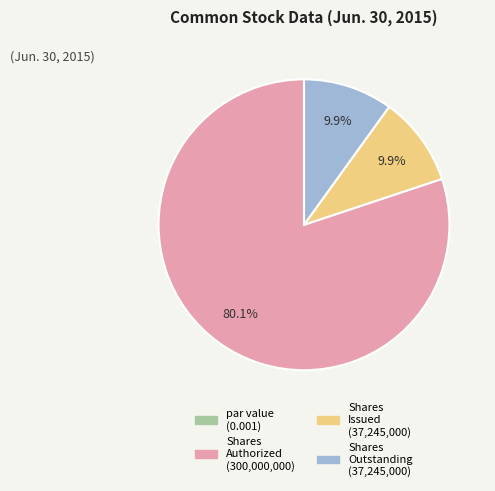

Is there any slice that represents more than half of the pie?

Yes